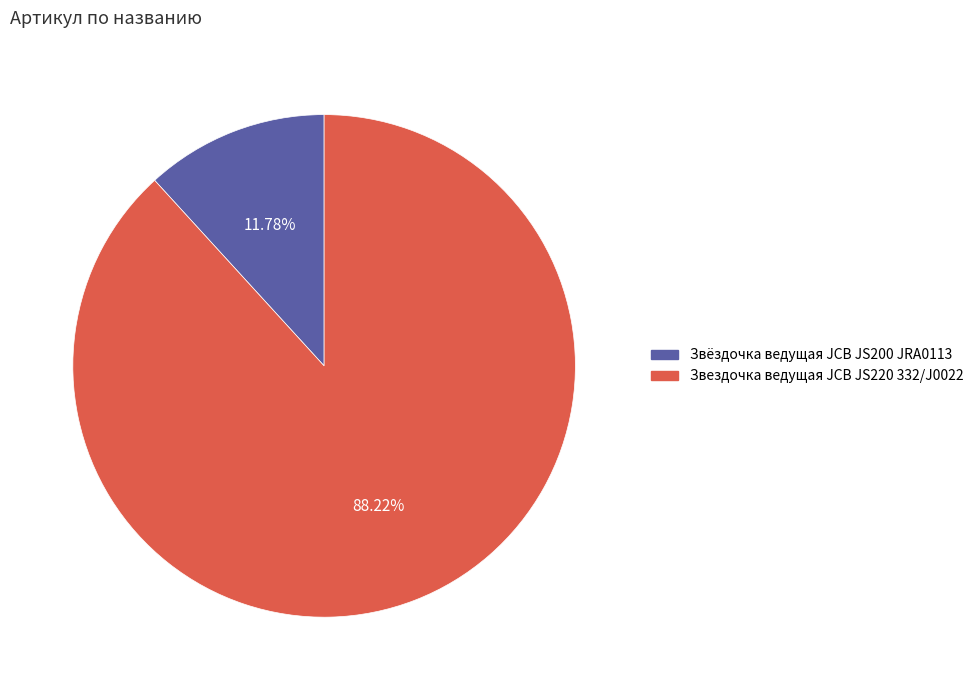

What is the ratio of the value at Звёздочка ведущая JCB JS200 JRA0113 to the value at Звездочка ведущая JCB JS220 332/J0022?

0.1